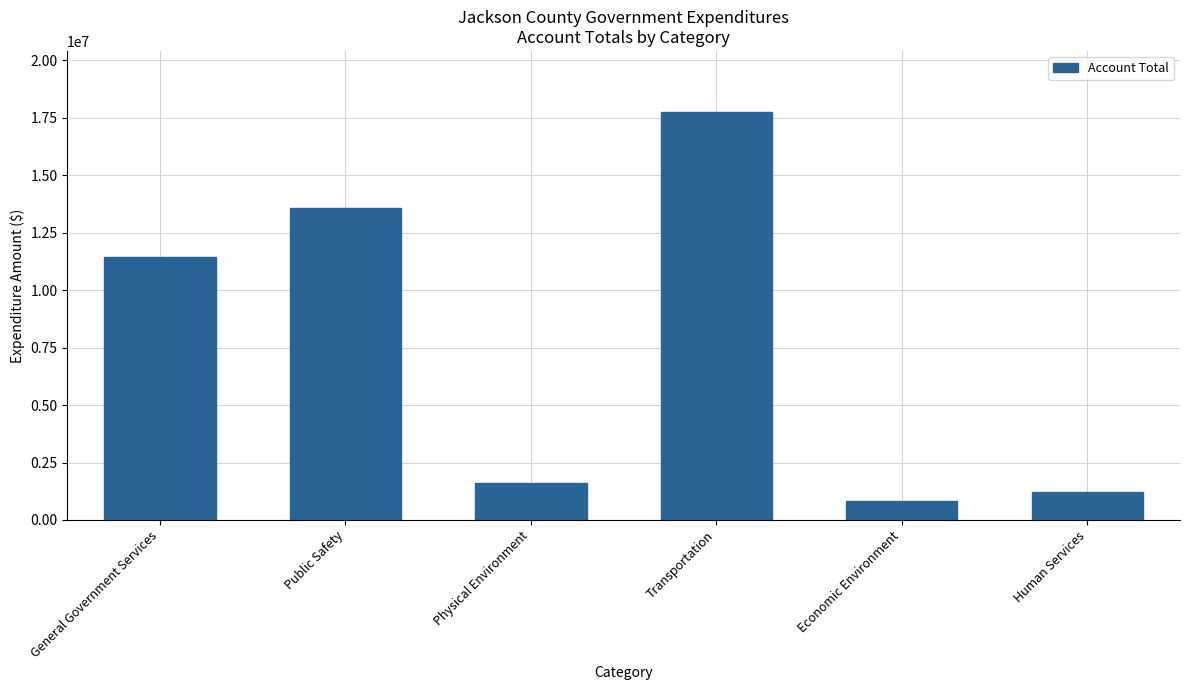

Reading left to right, extract all data points from this chart.

11425134	13563031	1607470	17737751	810102	1206558